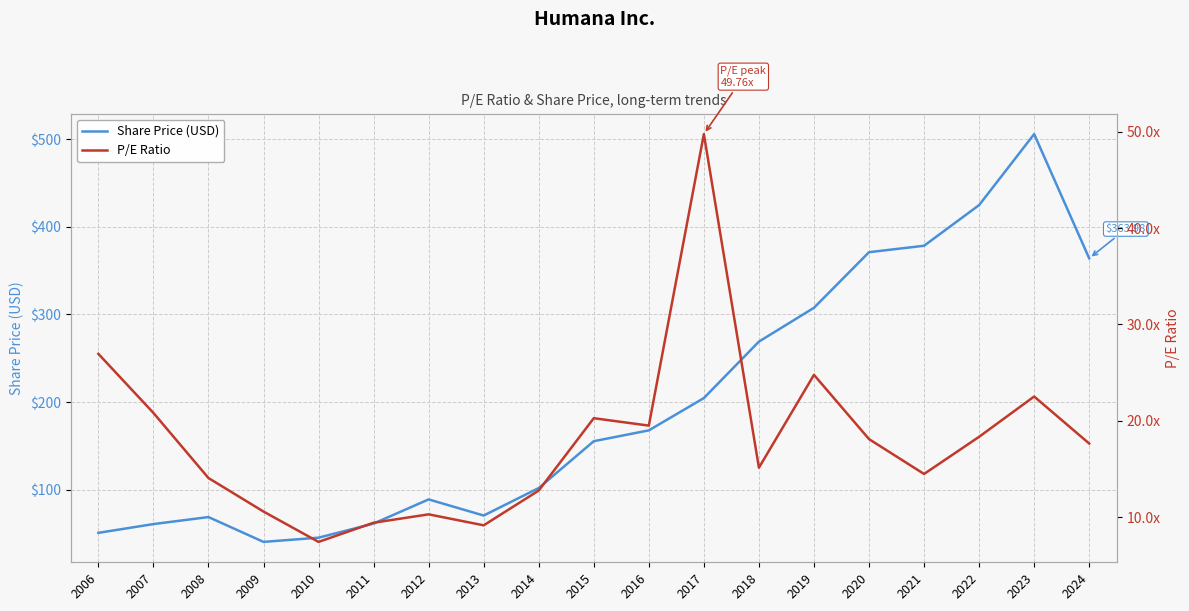

Reading left to right, what are all the values shown in this chart?

Share Price (USD): 2006=50.9	2007=60.9	2008=68.9	2009=40.5	2010=45.4	2011=61.4	2012=89.0	2013=70.6	2014=102.0	2015=155.4	2016=167.8	2017=204.6	2018=269.0	2019=307.6	2020=371.0	2021=378.3	2022=424.7	2023=505.7	2024=364.0
P/E Ratio: 2006=26.9	2007=20.8	2008=14.1	2009=10.6	2010=7.4	2011=9.4	2012=10.3	2013=9.2	2014=12.8	2015=20.3	2016=19.5	2017=49.8	2018=15.1	2019=24.8	2020=18.1	2021=14.5	2022=18.3	2023=22.5	2024=17.6